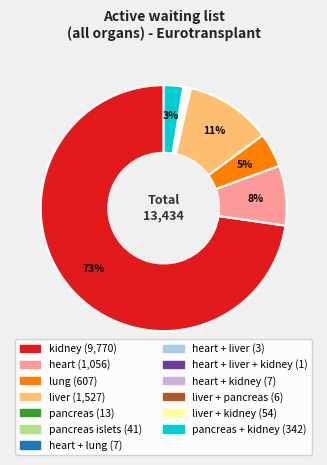

To the nearest percent, what is the average slice percentage?

8%